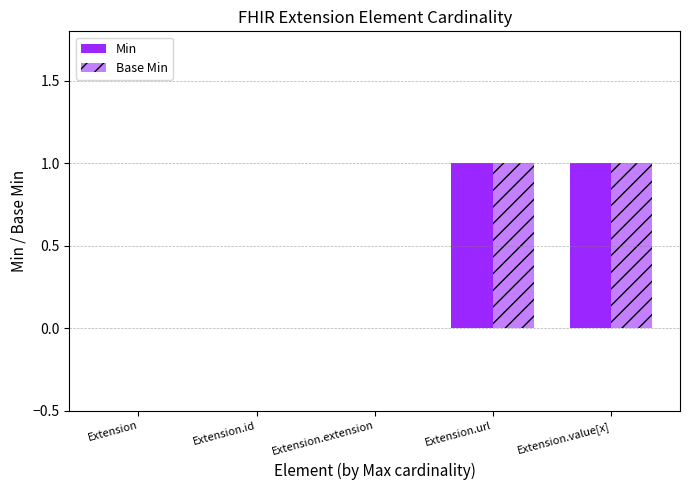

How many groups of bars are there?

5